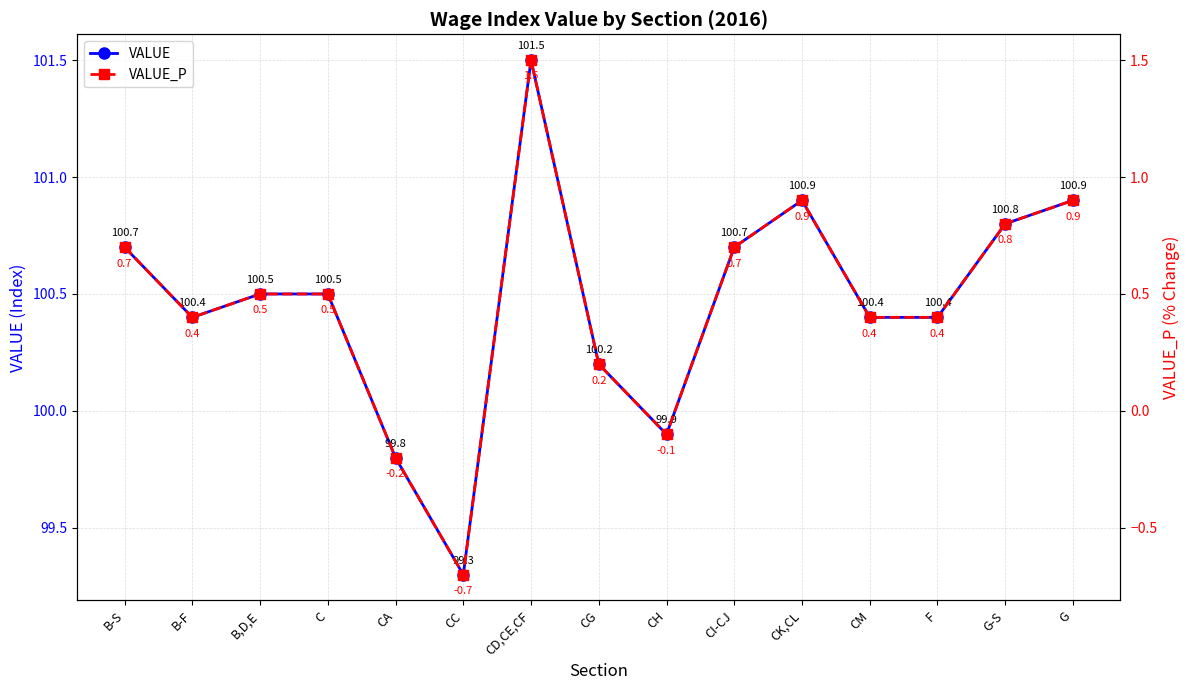

The value of VALUE at CG is 100.2. True or false?

True